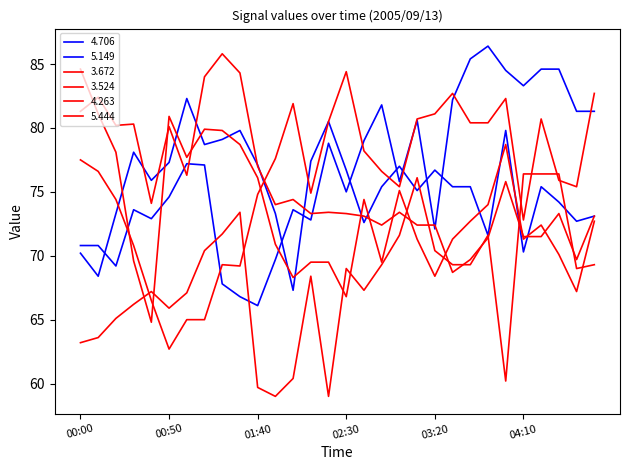

How many lines are shown in the chart?

6